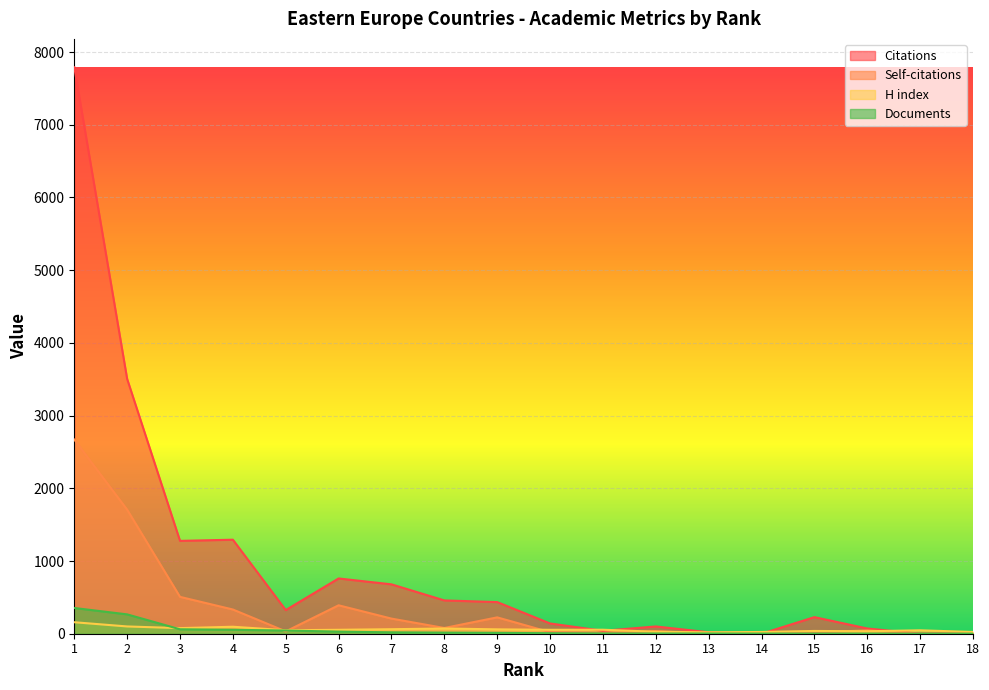

What is the difference between the highest and lowest values at 6?

731